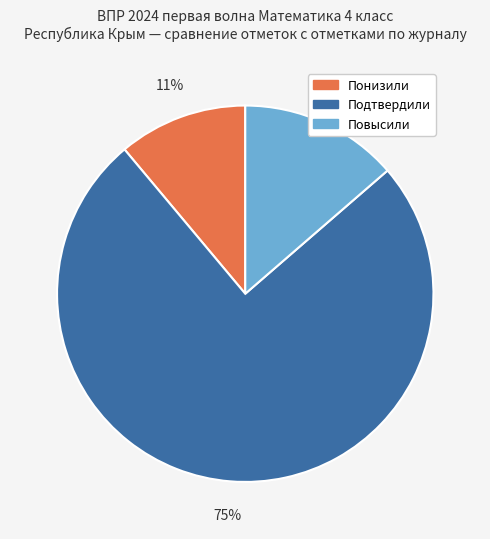

To the nearest percent, what portion does Подтвердили represent?

75%